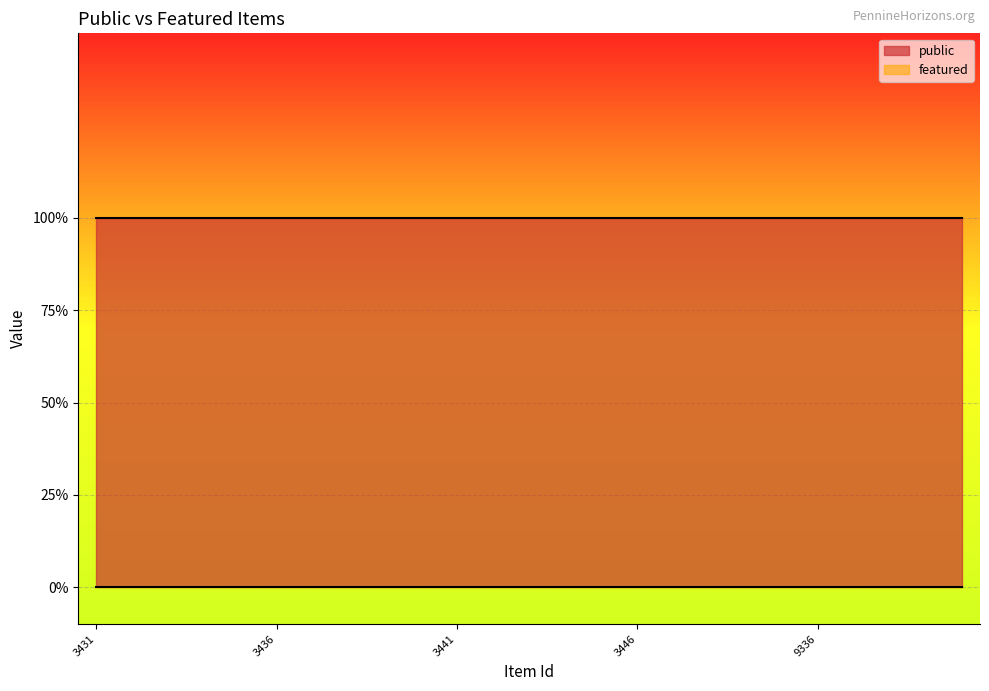

Rank the series by their average value, from lowest to highest.

featured, public